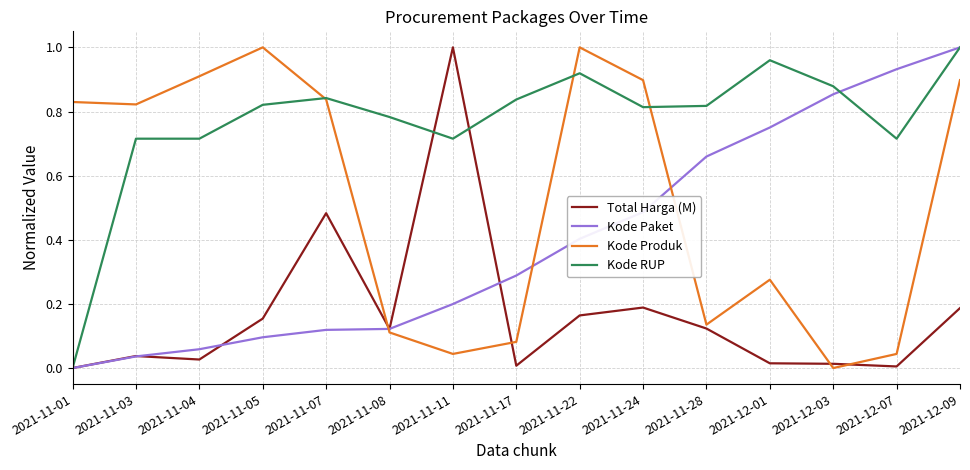

Which series changed the most between 2021-11-17 and 2021-12-07?

Kode Paket